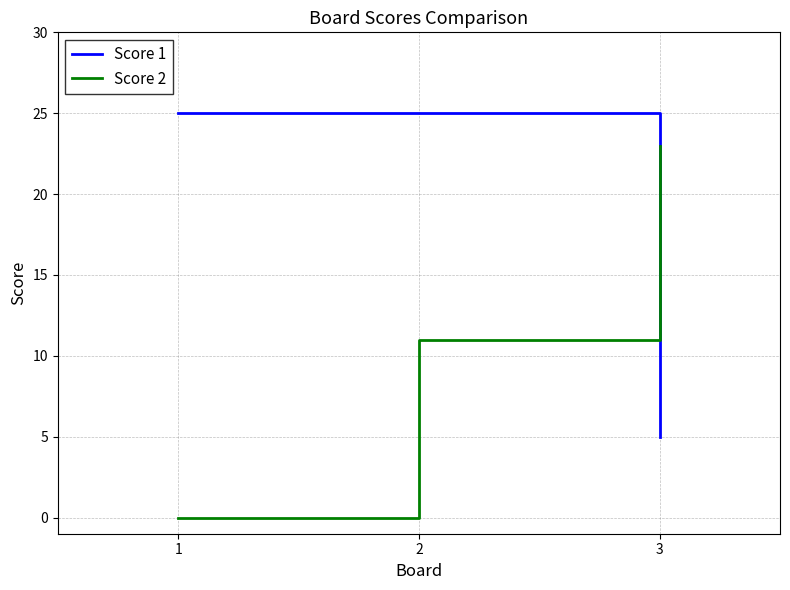

At 1, list the series in order from largest to smallest.

Score 1, Score 2